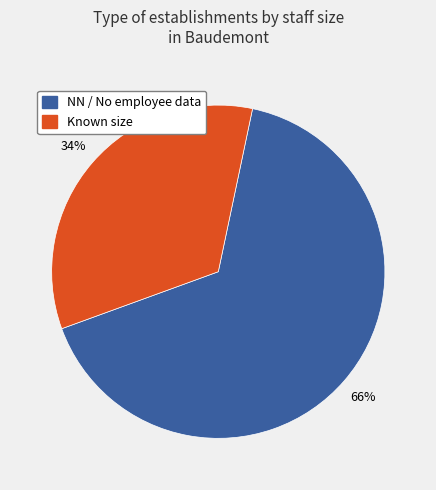

To the nearest percent, what is the average slice percentage?

50%